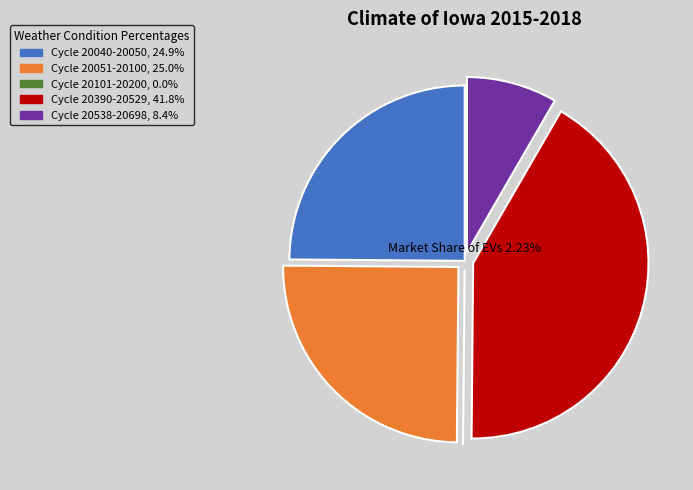

Is there a majority slice in this chart?

No